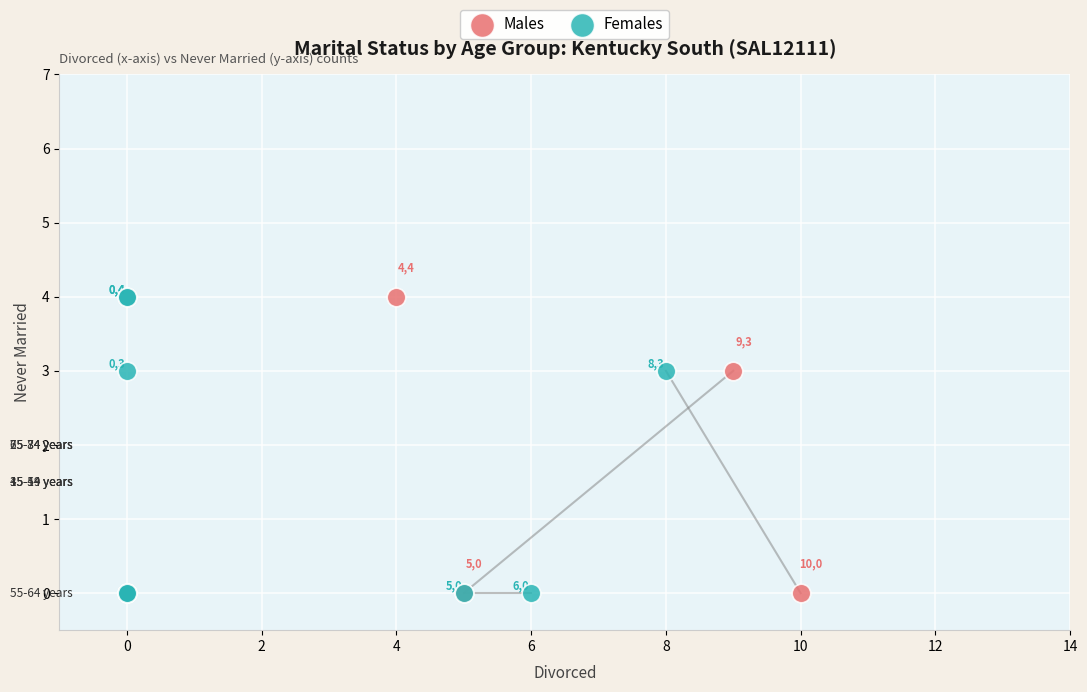

What are all the series names shown in the legend?

Males, Females